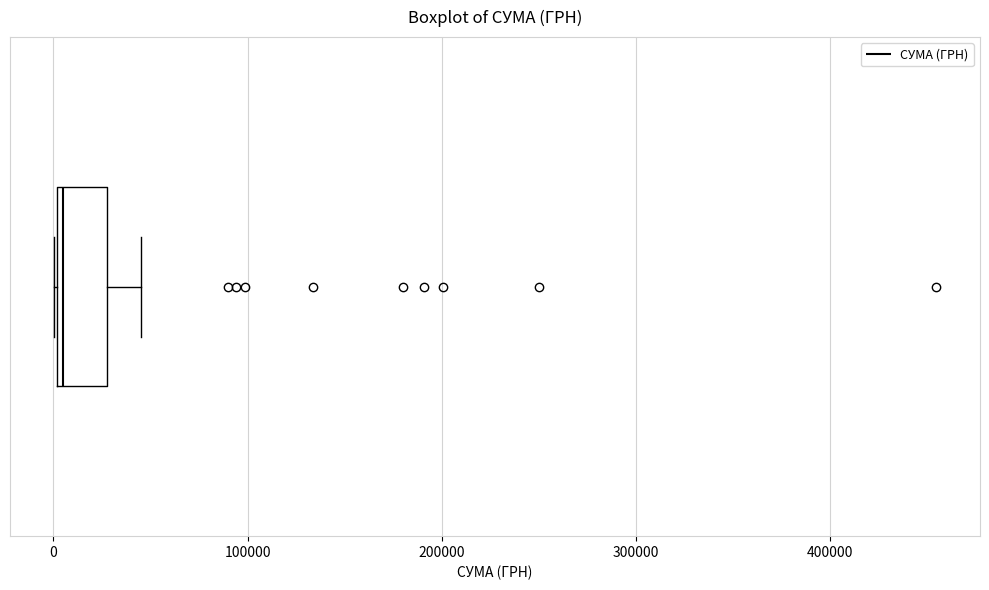

Read this box plot against the x-axis: the position of the median line, the range covered by the box, and the ends of both whiskers. The values are not printed on the chart, so give them approximately, as read against the axis.

median 0 (just right of the box's left edge), box 0 to 30000, whiskers 0 to 50000